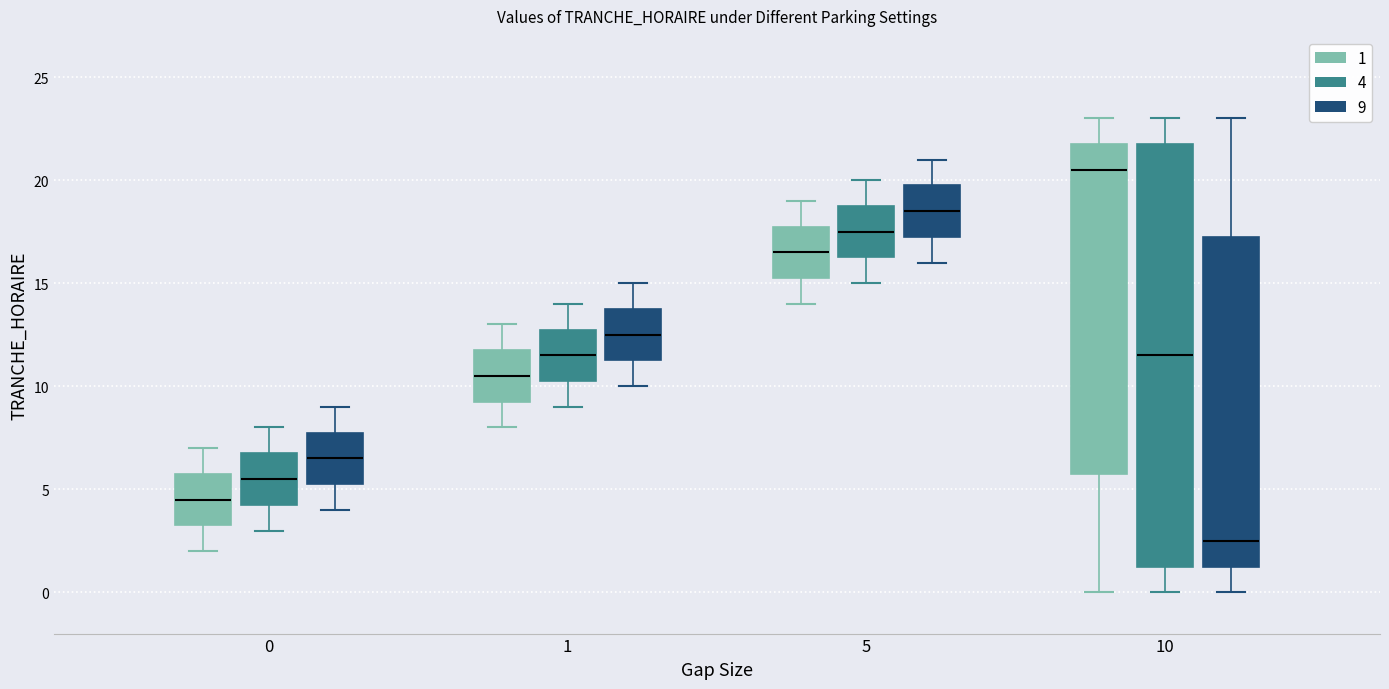

Reading left to right, read every box against the y-axis: the position of its median line, the range the box covers, and the ends of its whiskers. The values are not printed on the chart, so give them approximately, as read against the axis.

0 (1): median 4.5, box 3.5 to 6.0, whiskers 2.0 to 7.0
0 (4): median 5.5, box 4.5 to 7.0, whiskers 3.0 to 8.0
0 (9): median 6.5, box 5.5 to 8.0, whiskers 4.0 to 9.0
1 (1): median 10.5, box 9.5 to 12.0, whiskers 8.0 to 13.0
1 (4): median 11.5, box 10.5 to 13.0, whiskers 9.0 to 14.0
1 (9): median 12.5, box 11.5 to 14.0, whiskers 10.0 to 15.0
5 (1): median 16.5, box 15.5 to 18.0, whiskers 14.0 to 19.0
5 (4): median 17.5, box 16.5 to 19.0, whiskers 15.0 to 20.0
5 (9): median 18.5, box 17.5 to 20.0, whiskers 16.0 to 21.0
10 (1): median 20.5, box 6.0 to 22.0, whiskers 0.0 to 23.0
10 (4): median 11.5, box 1.5 to 22.0, whiskers 0.0 to 23.0
10 (9): median 2.5, box 1.5 to 17.5, whiskers 0.0 to 23.0